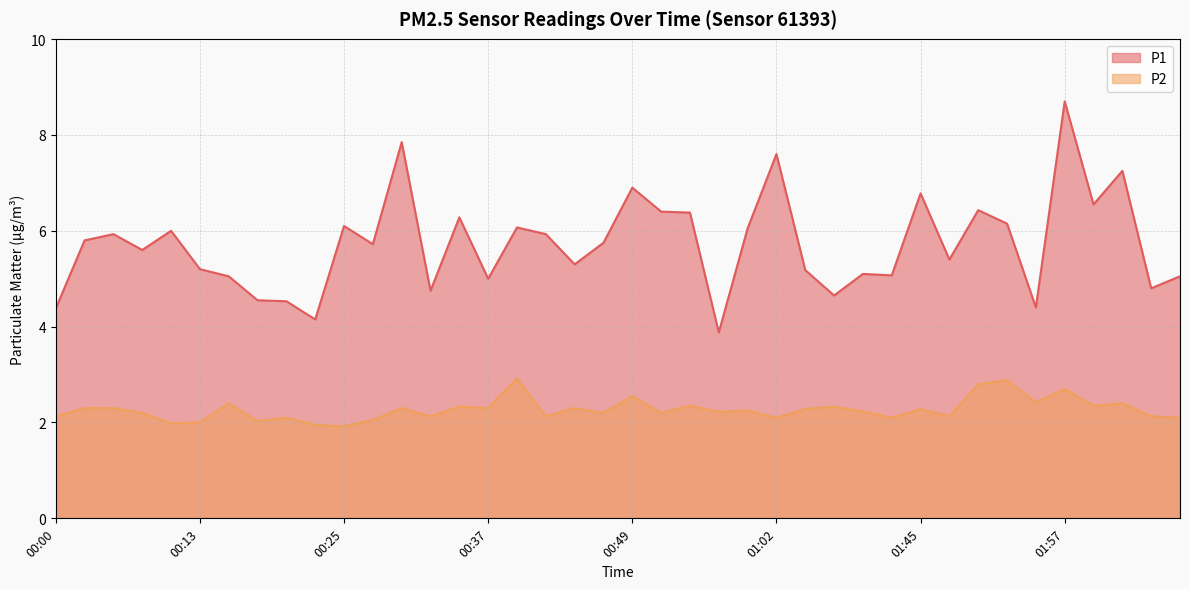

What is the highest value of the P2 series?

2.9